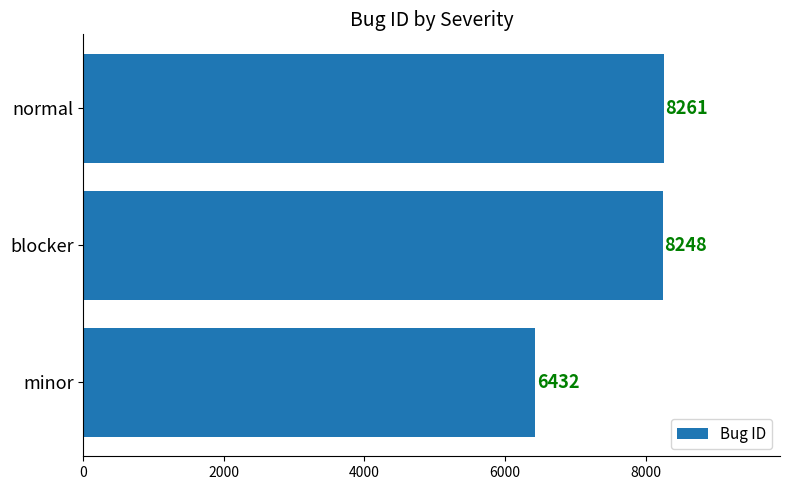

The value at blocker is 8248. True or false?

True